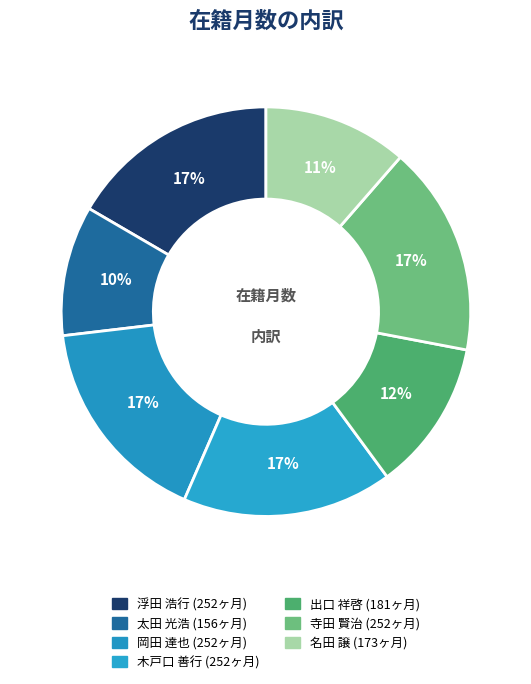

What portion of the pie excludes 寺田 賢治?

83.4%